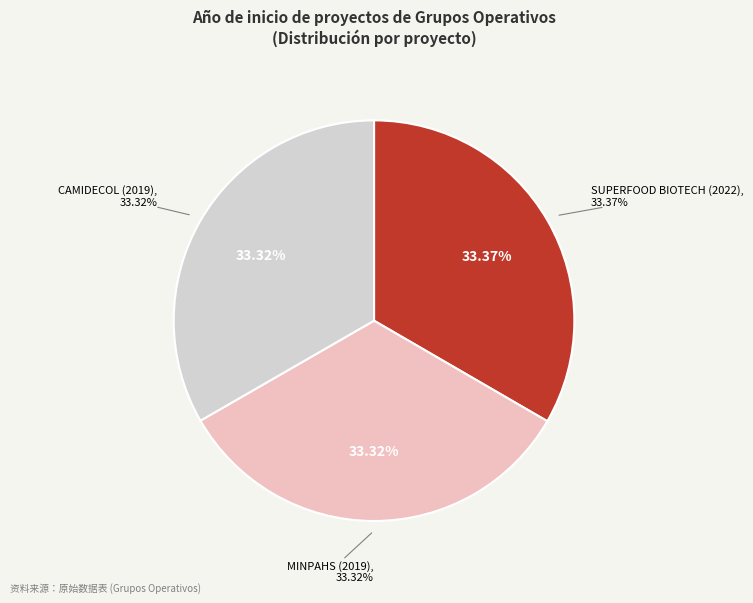

Is the sum of MINPAHS (2019) and SUPERFOOD BIOTECH (2022) greater than half?

Yes